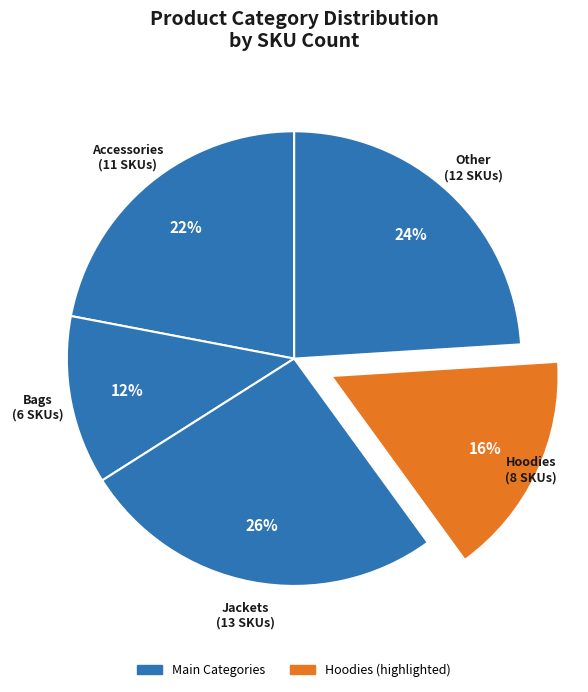

How many segments does this pie chart have?

5